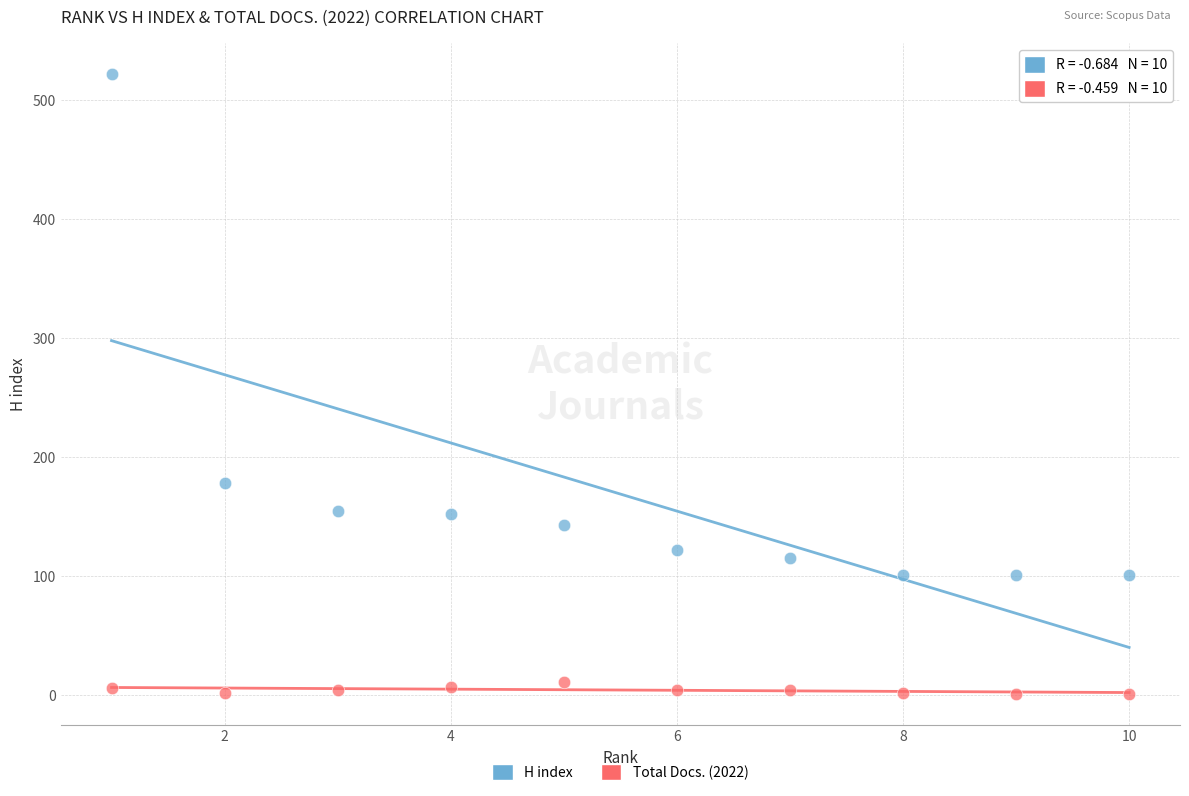

What are all the series names shown in the legend?

H index, Total Docs. (2022)